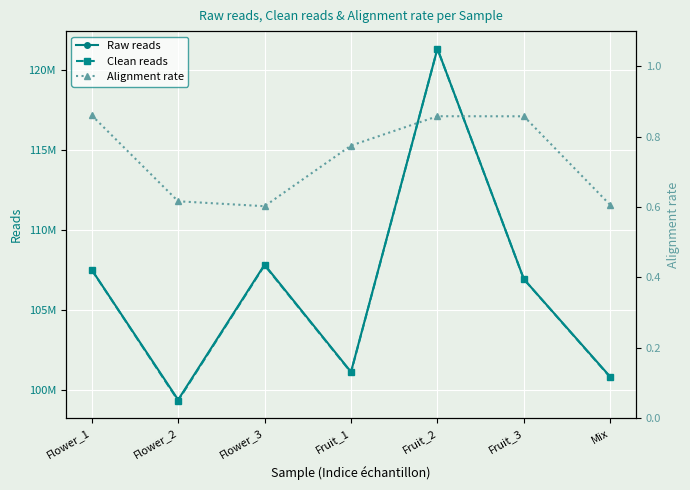

What is the approximate value of Raw reads at Mix?

100826768.0